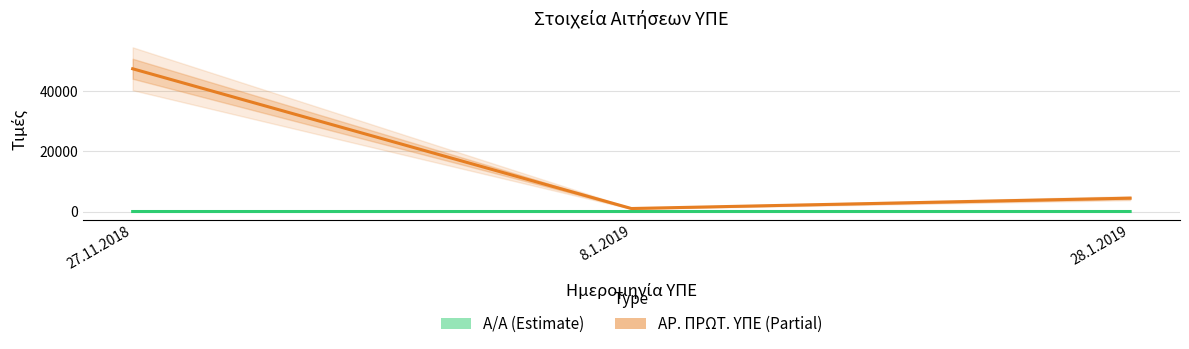

What is the difference between the ΑΡ. ΠΡΩΤ. ΥΠΕ values at 27.11.2018 and 8.1.2019?

46458